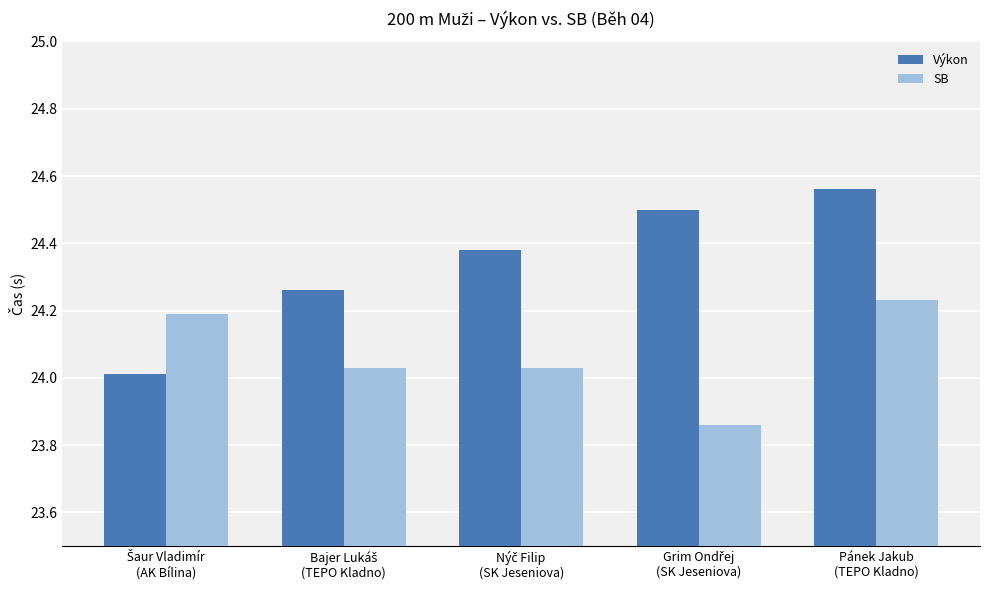

What is the sum of all Výkon values?

121.7